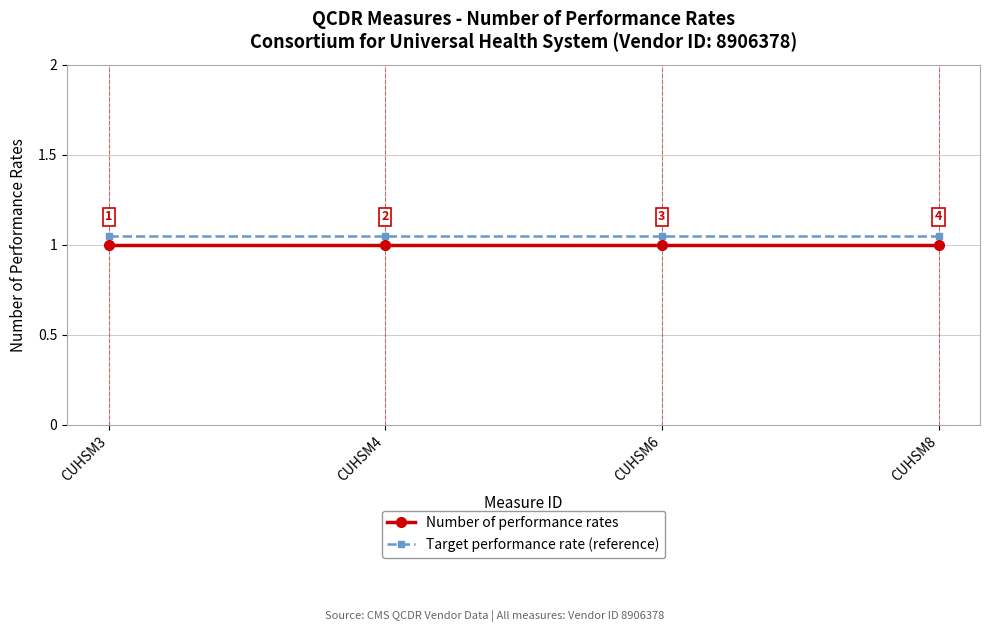

True or false: Target performance rate (reference) and Number of performance rates intersect in this chart.

False